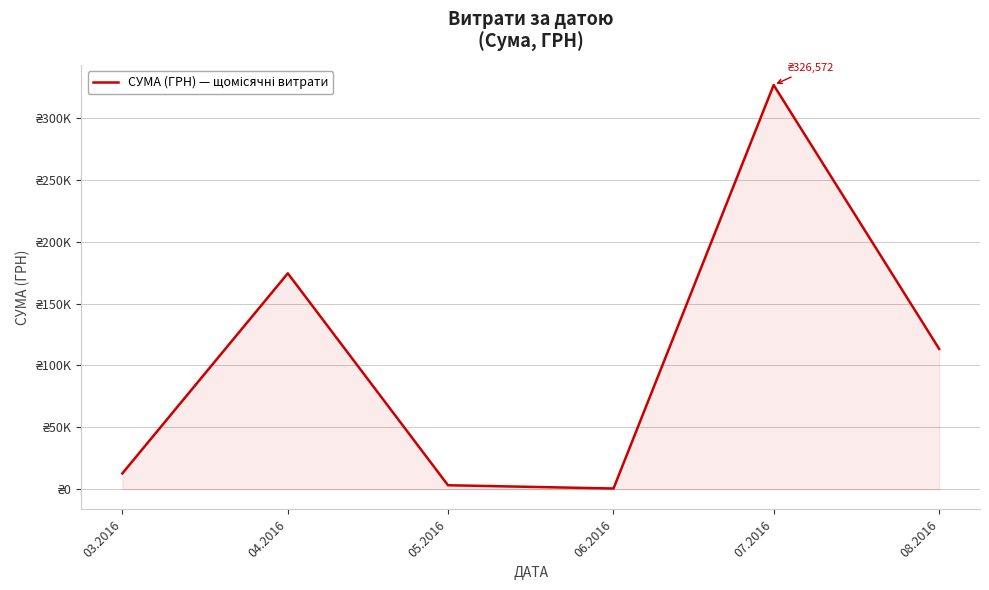

What is the approximate value at 05.2016?

3225.4